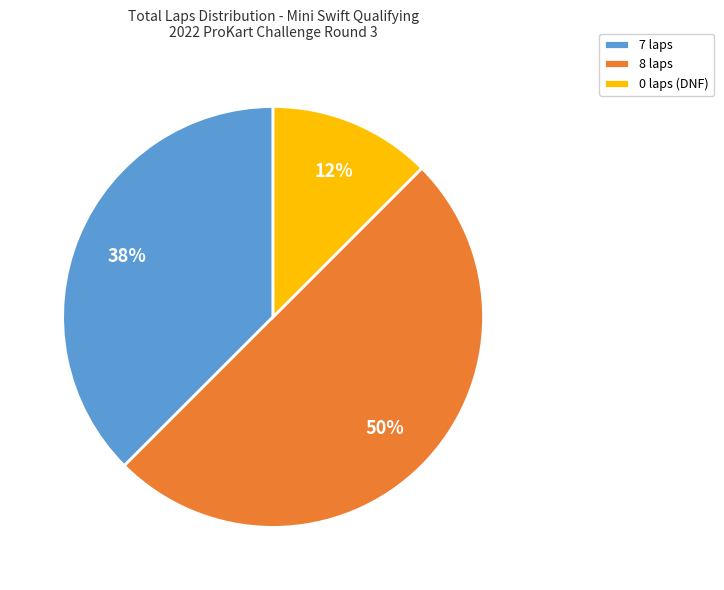

Rank the categories by value from highest to lowest.

8 laps, 7 laps, 0 laps (DNF)